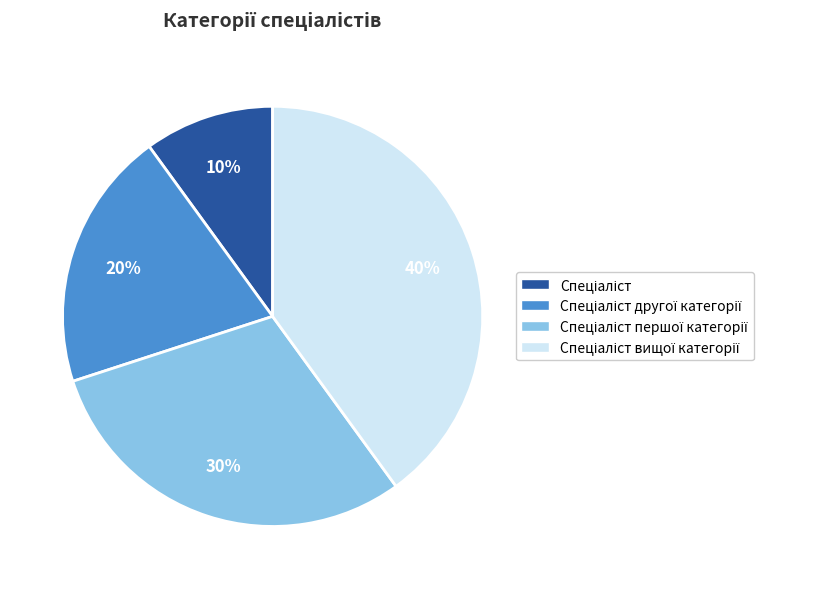

To the nearest percent, what is the difference between the largest and smallest slice percentages?

30%